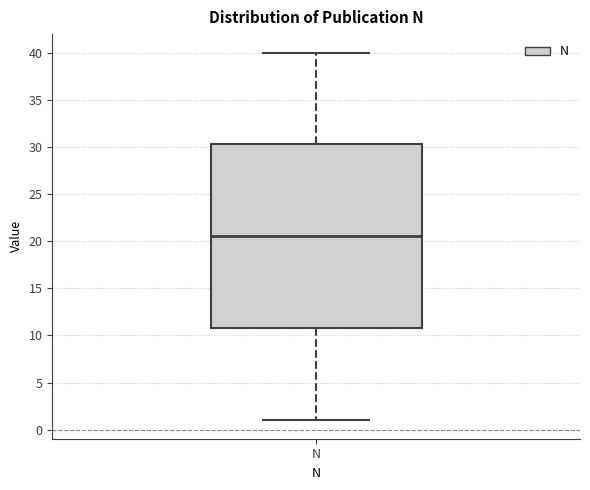

Where is the lower edge of the box for N on the y-axis? The values are not printed on the chart, so give them approximately, as read against the axis.

11.0